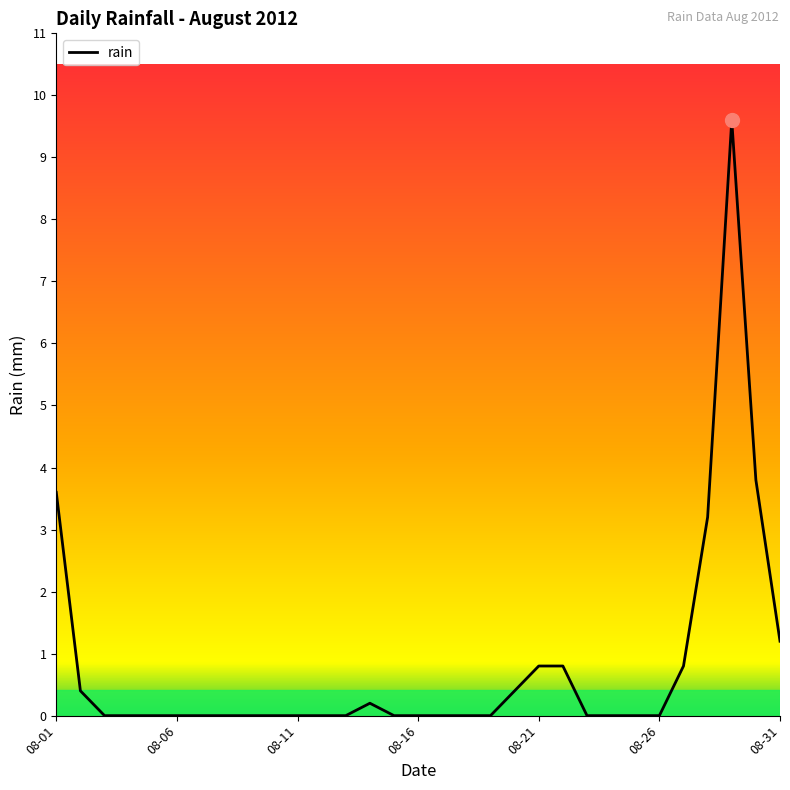

What is the difference between the maximum and minimum values?

9.6